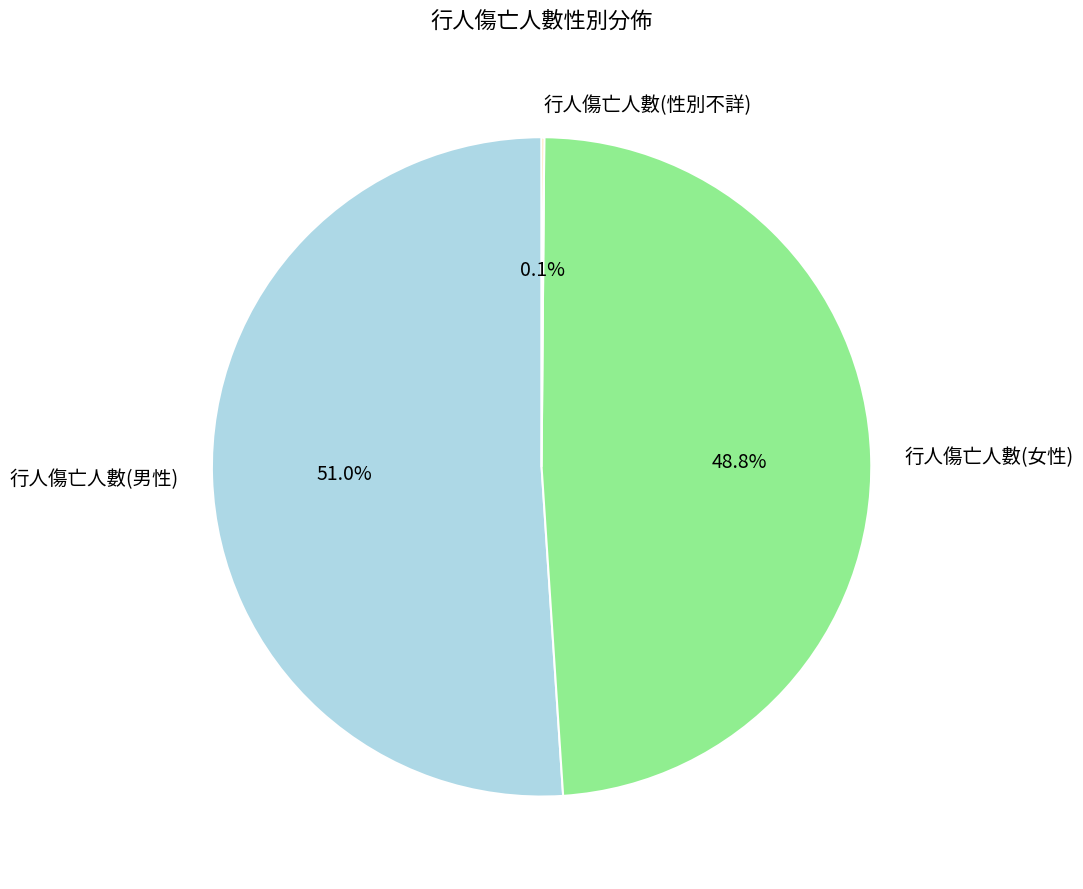

Is there a majority slice in this chart?

Yes